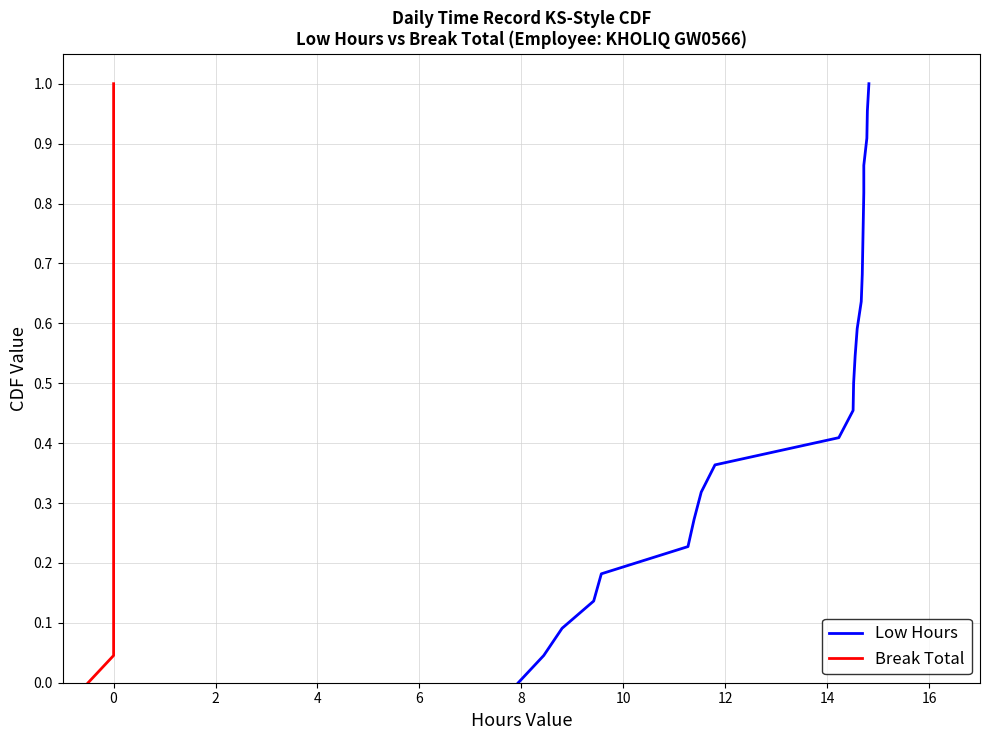

Which series has the largest total across all categories?

Low Hours